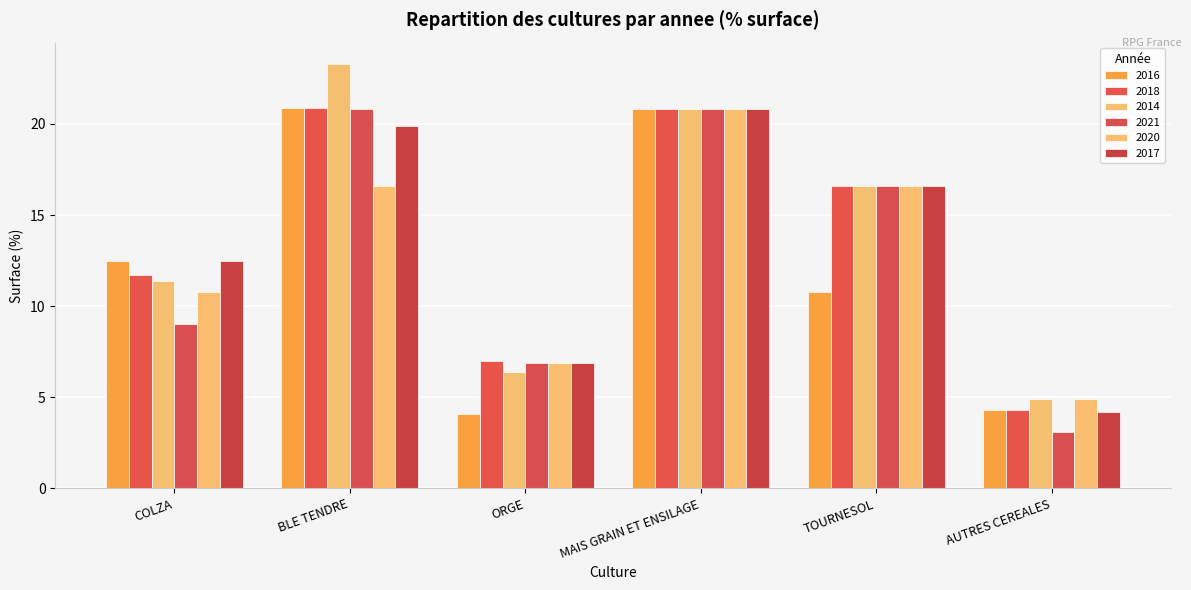

What is the sum of the 2016 values at BLE TENDRE and ORGE?

25.0